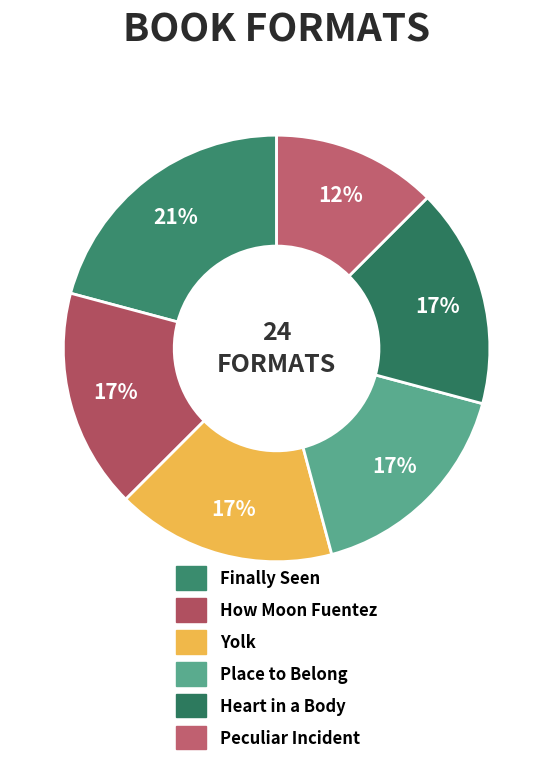

Does any single category account for the majority?

No